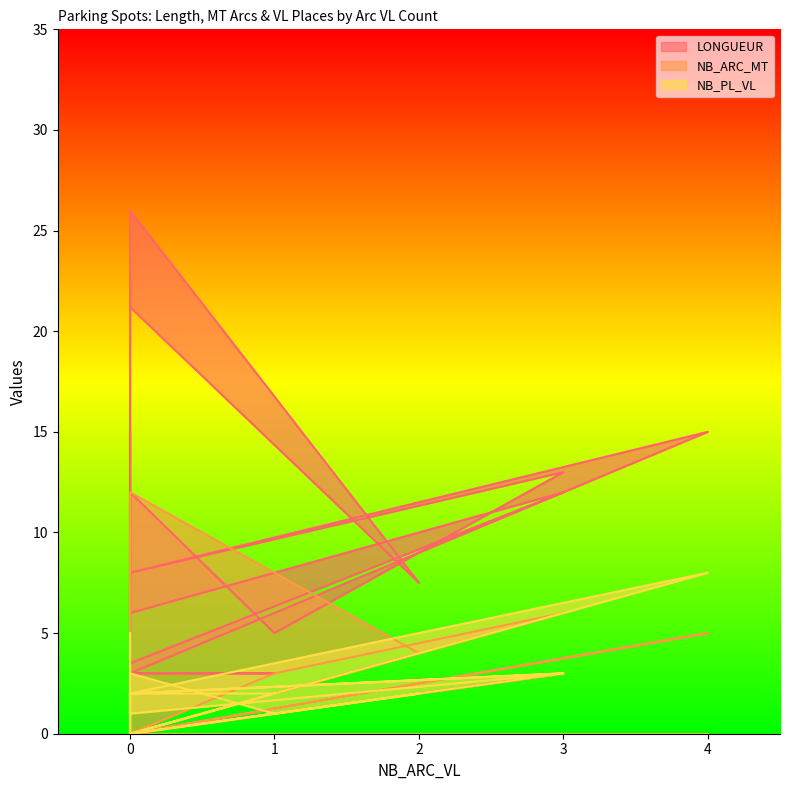

Reading right to left, list all the values displayed in this chart.

LONGUEUR: 4.0	15.0	15.0	6.0	6.0	12.0	3.5	4.0	3.0	3.0	3.0	15.0	8.0	13.0	5.0	12.0	4.7	26.0	7.5	21.2
NB_ARC_MT: 0.0	0.0	3.0	0.0	0.0	3.0	0.0	0.0	0.0	1.0	0.0	5.0	0.0	6.0	3.0	0.0	0.0	12.0	4.0	0.0
NB_PL_VL: 1.0	5.0	0.0	2.0	2.0	3.0	1.0	2.0	2.0	2.0	0.0	8.0	2.0	3.0	1.0	3.0	1.0	0.0	2.0	0.0